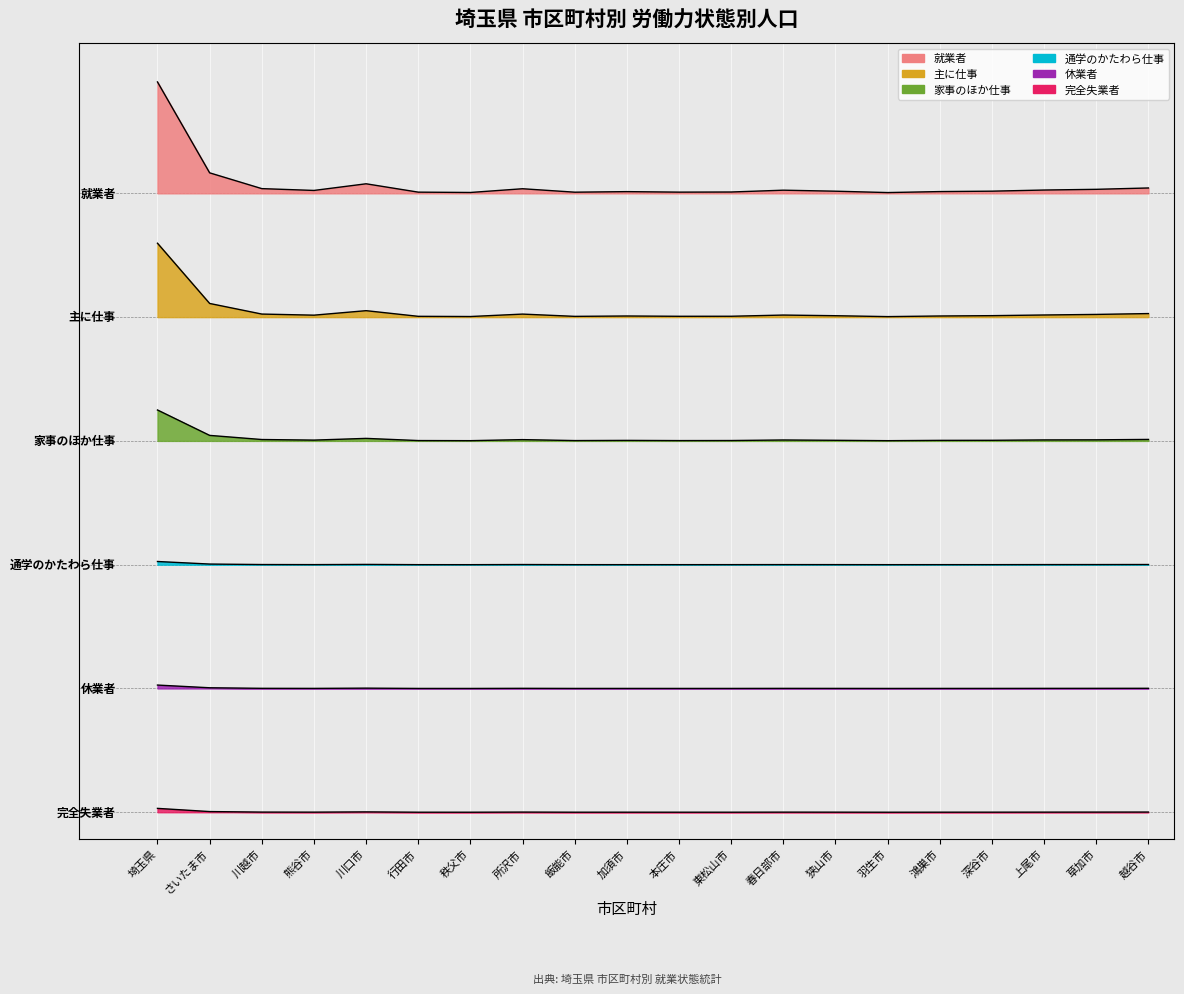

What is the value of the 休業者 point at the 1st from the left?

1.4